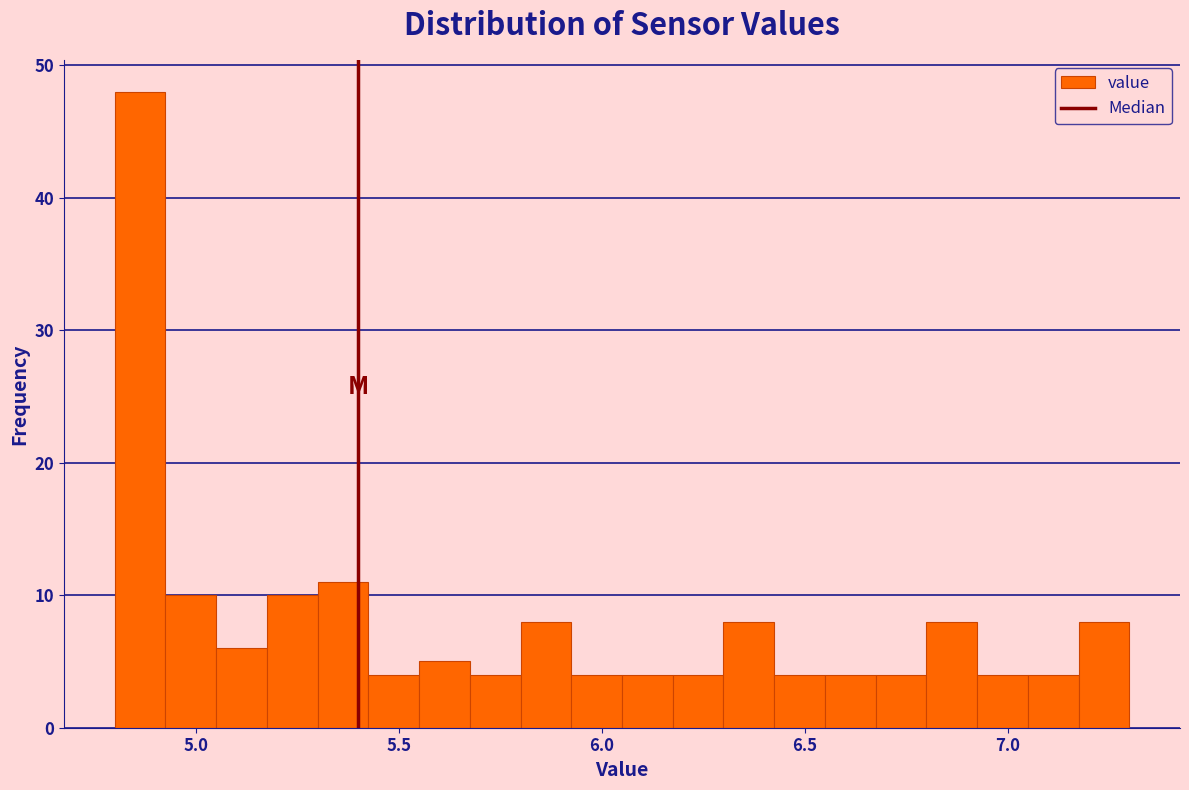

Read against the x-axis, roughly where is the centre of the tallest bar?

4.85